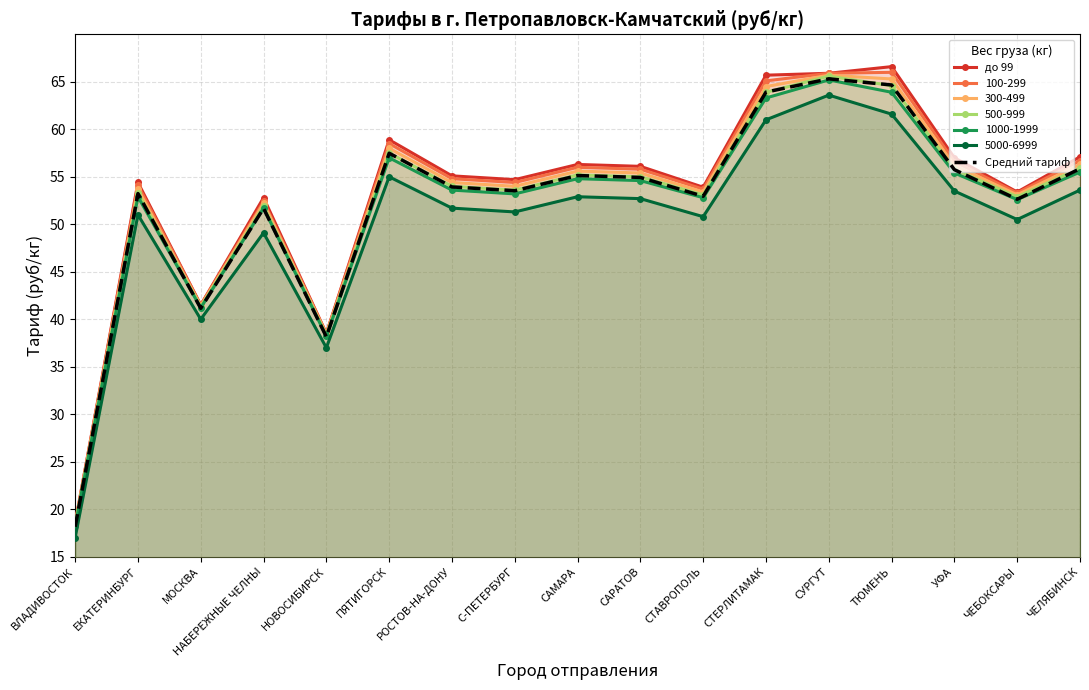

The value of до 99 at УФА is 29.3. True or false?

False